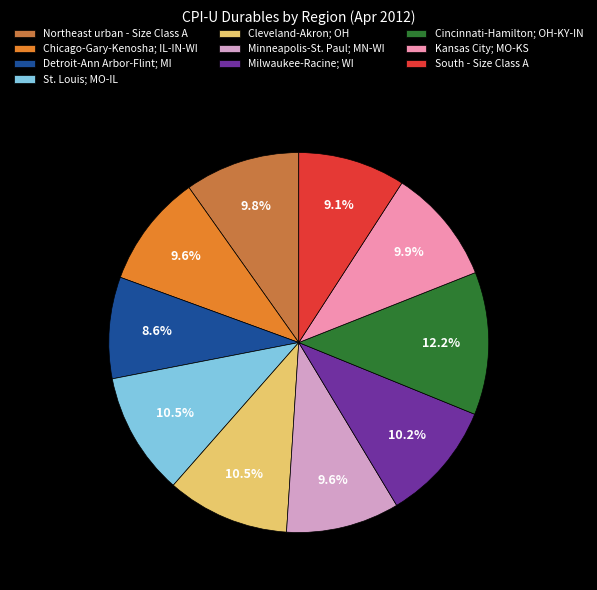

Does any single category account for the majority?

No